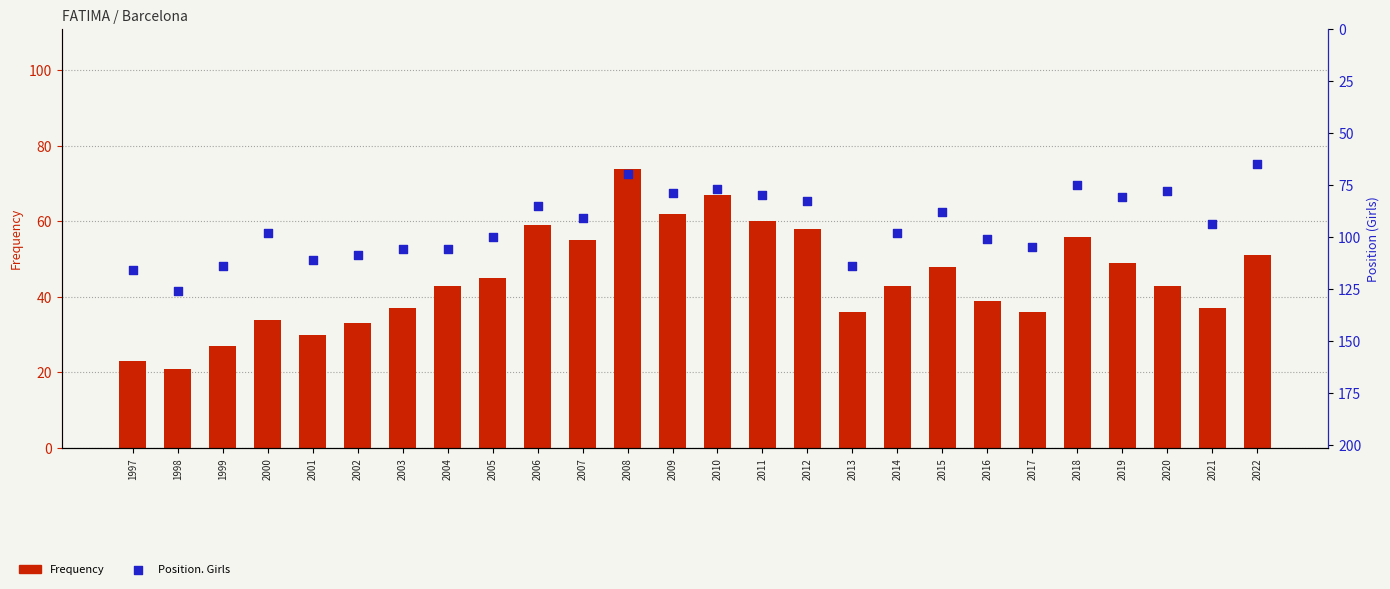

Is the value of Frequency at 2019 greater than the value of Position. Girls at 2016?

No